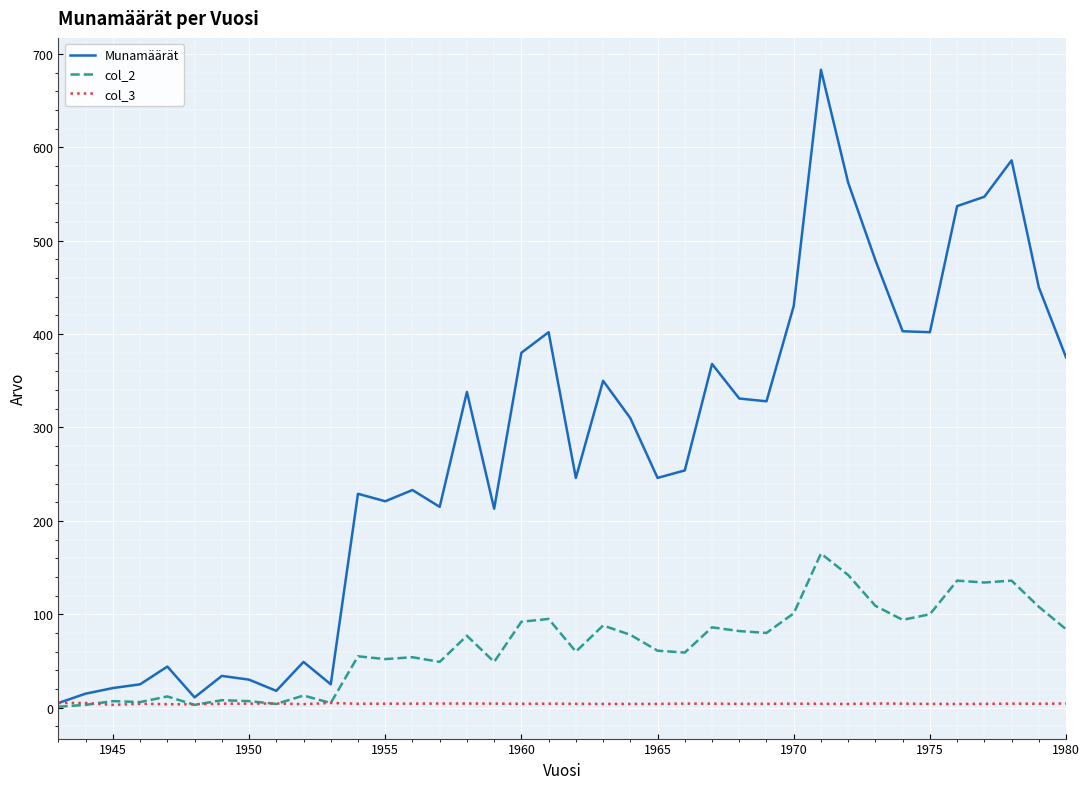

Rank the series by their maximum value, from lowest to highest.

col_3, col_2, Munamäärät